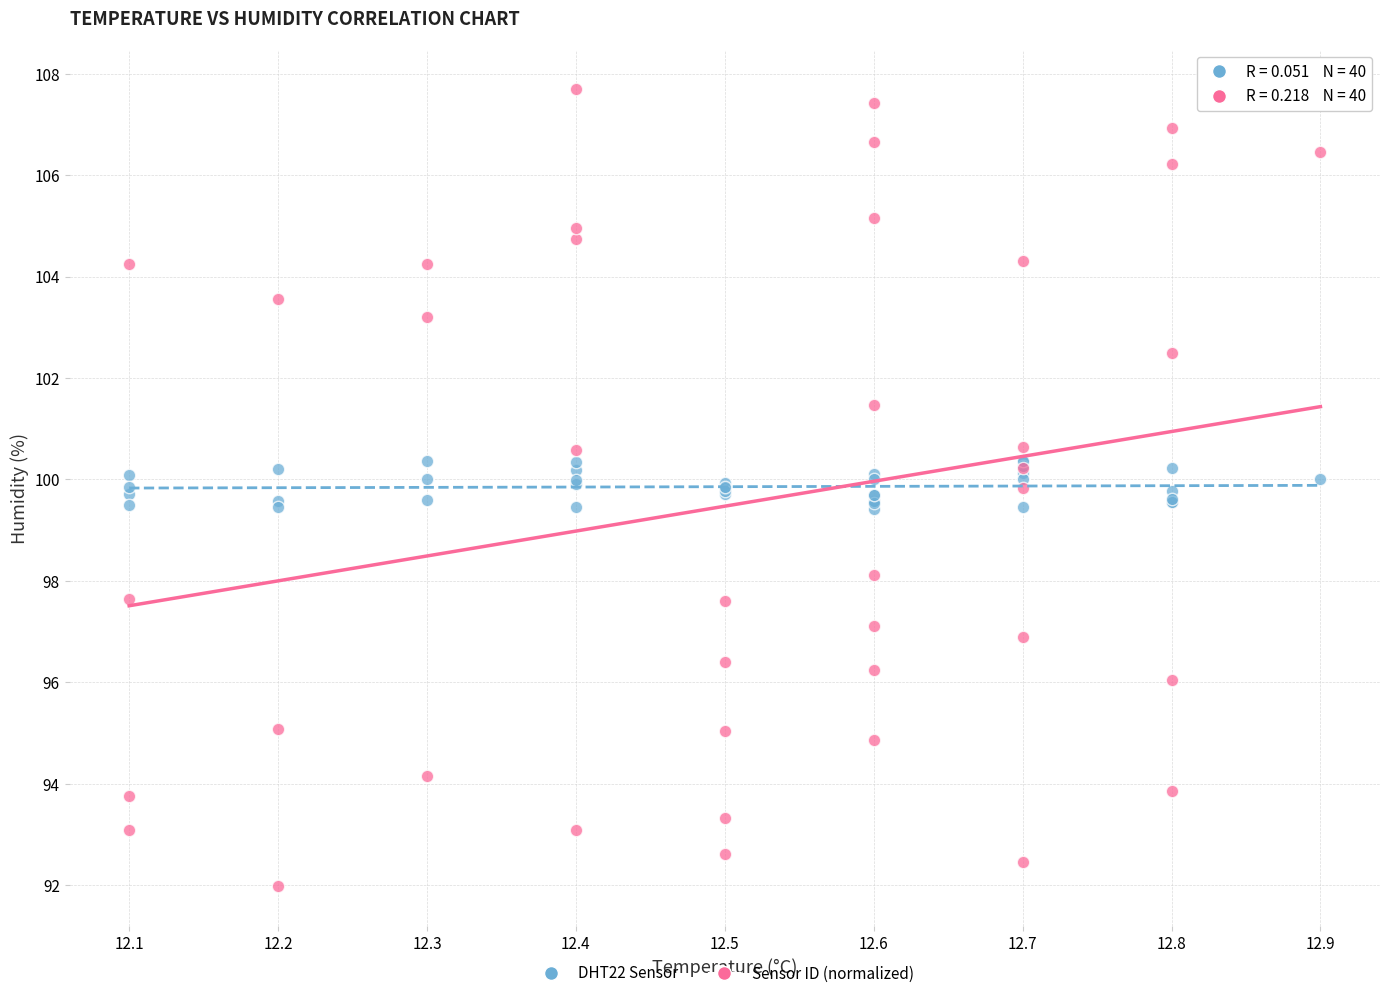

Which series reaches the minimum Y coordinate?

Sensor ID (normalized)